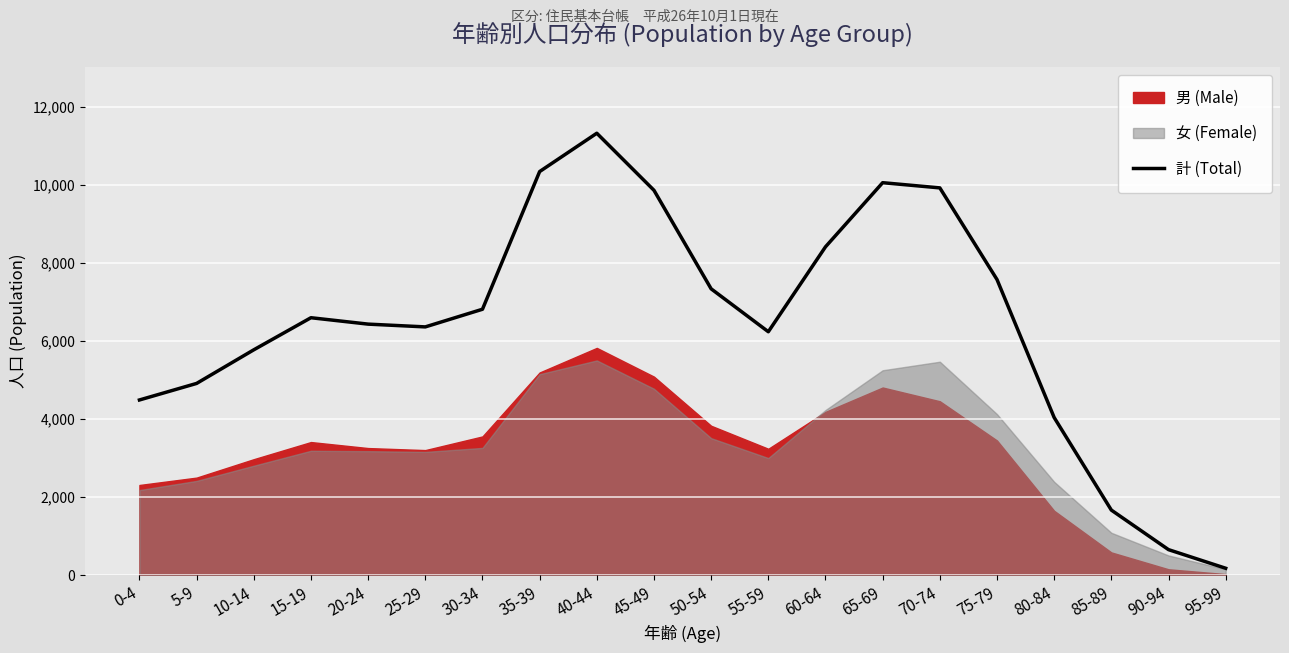

Approximately how many times larger is the value at 50-54 compared to 45-49?

0.7